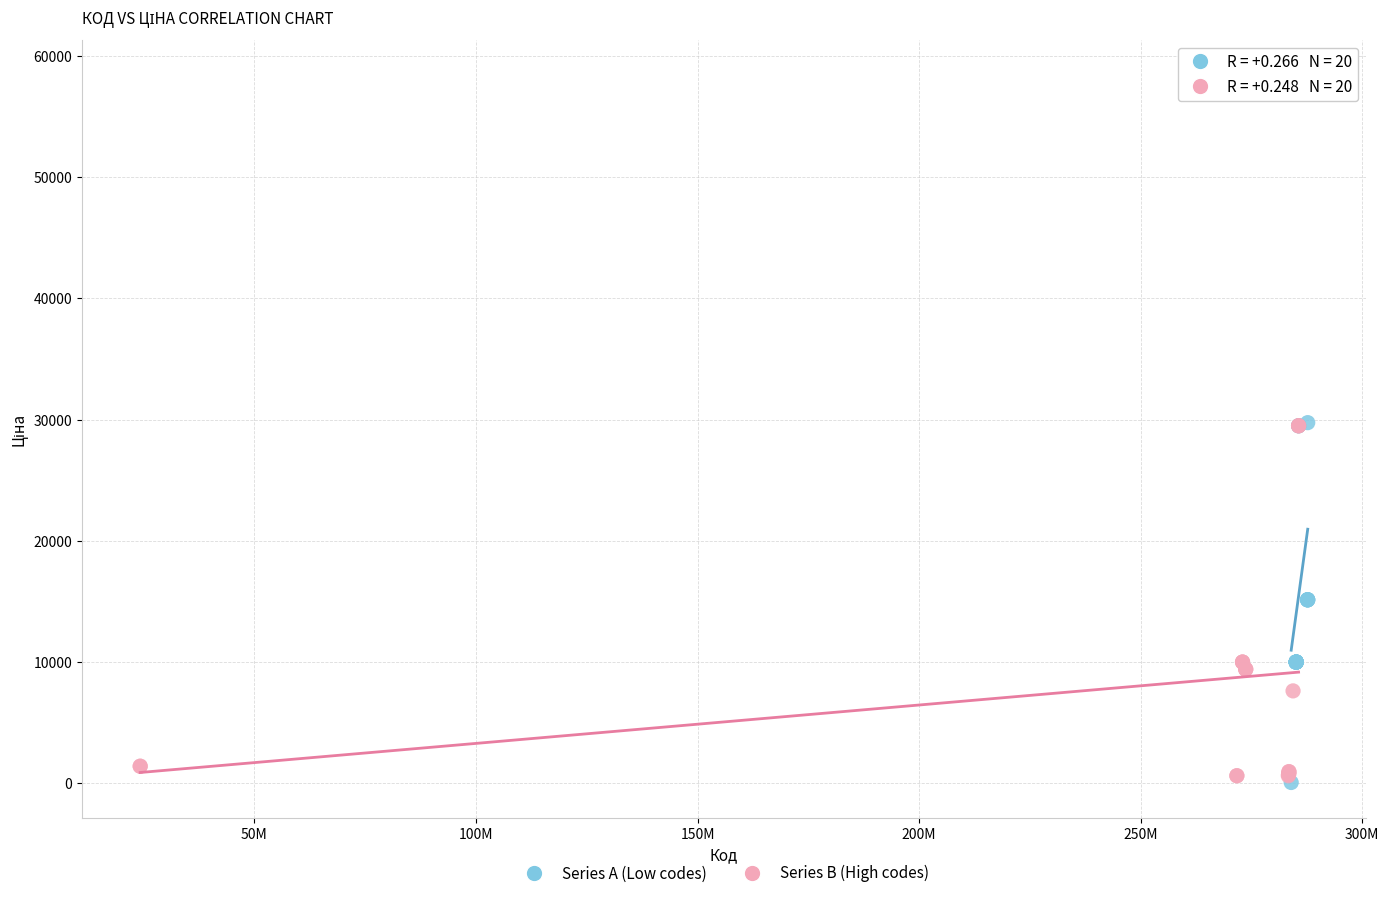

Which series has the largest Y range (max minus min)?

Series A (Low codes)